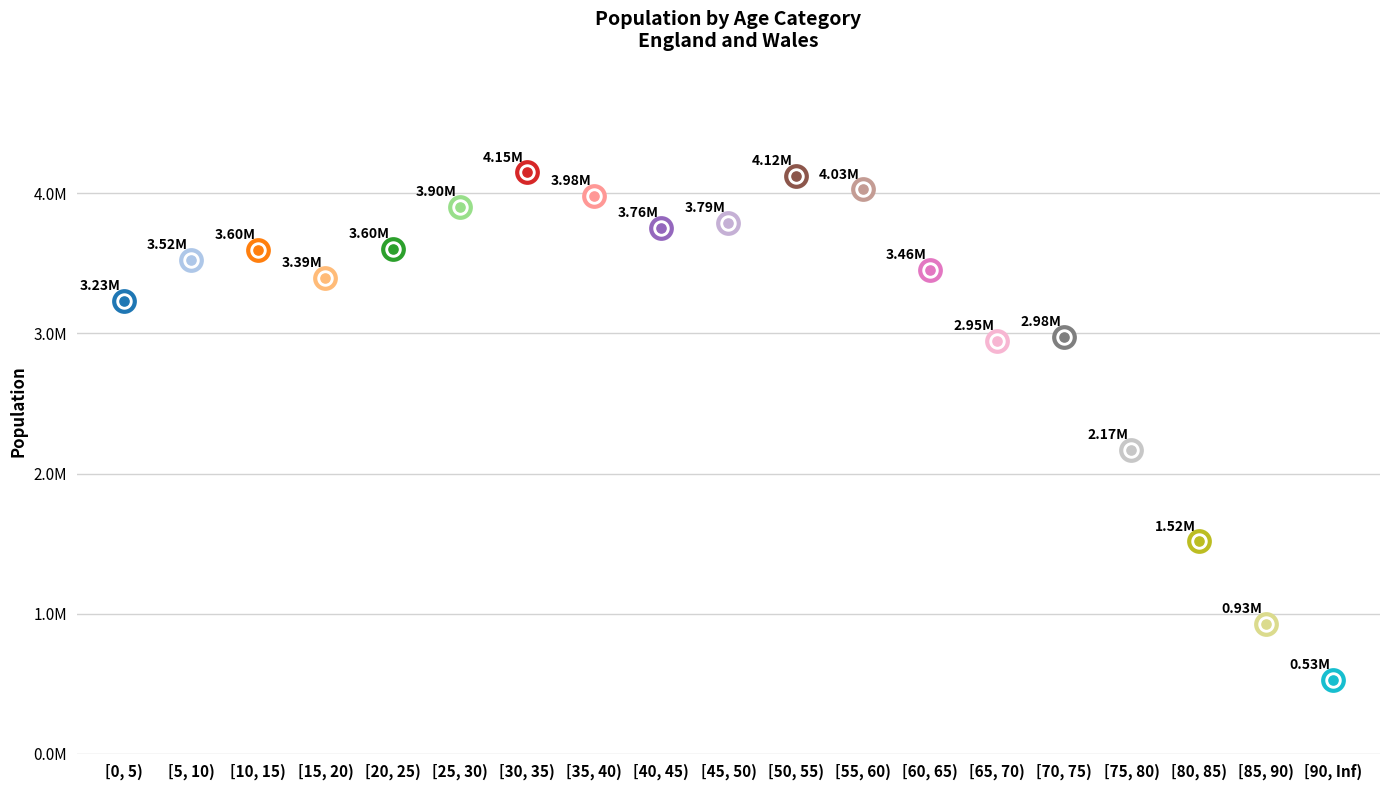

Which has a higher value, [25, 30) or [75, 80)?

[25, 30)